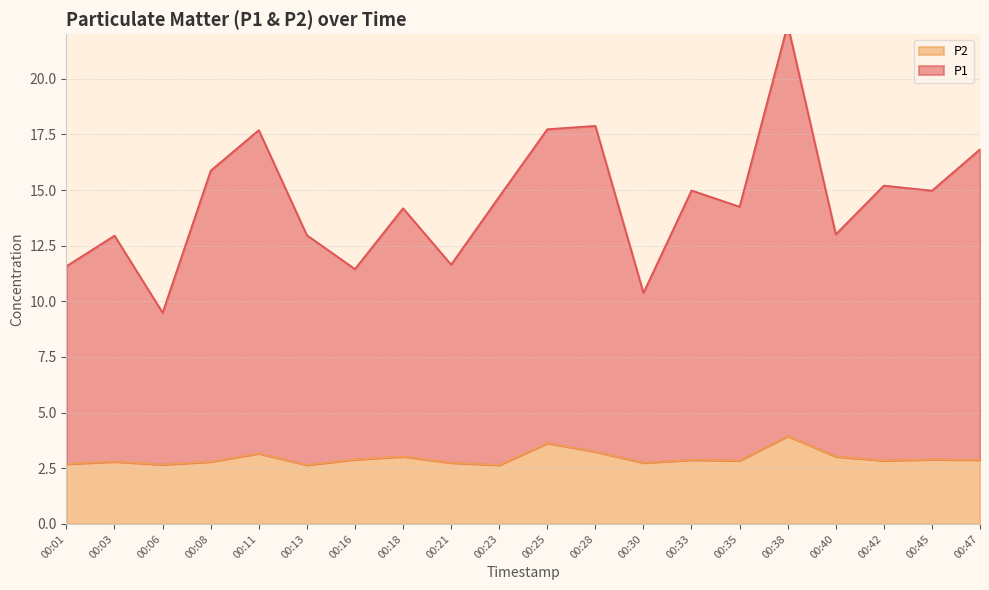

True or false: P1 and P2 intersect in this chart.

False